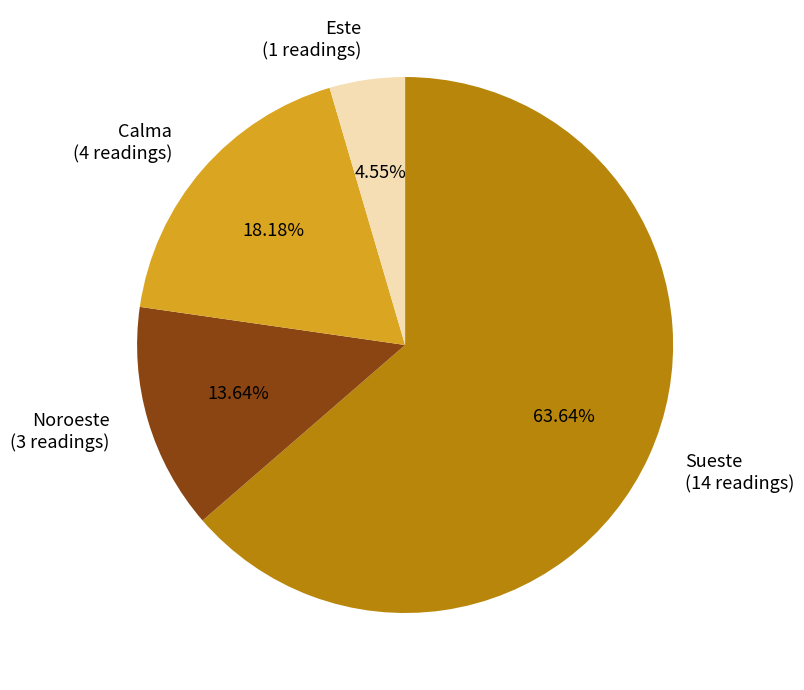

Do Este (1 readings) and Sueste (14 readings) together represent more than half of the pie?

Yes